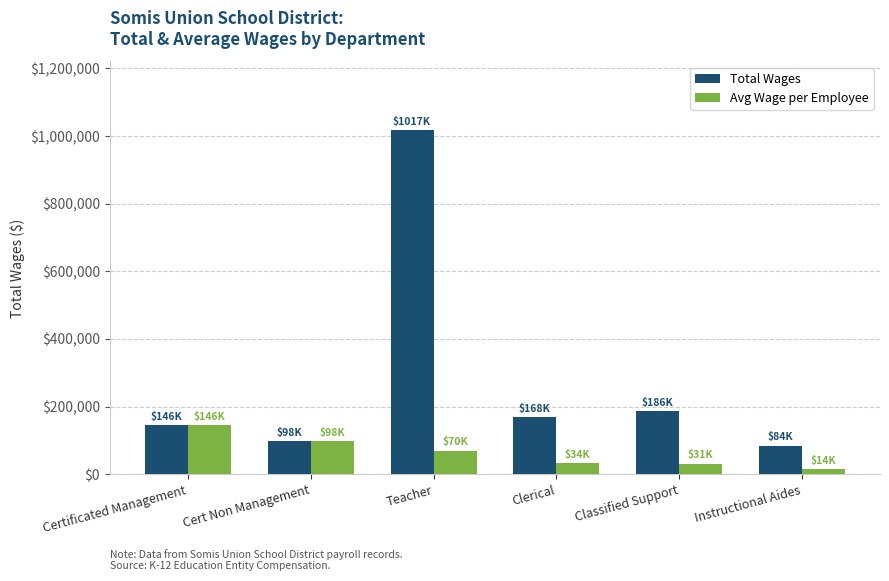

The value of Avg Wage per Employee at Certificated Management is 205173. True or false?

False